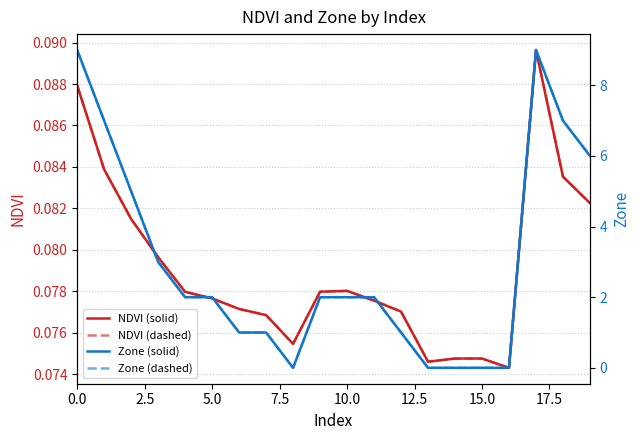

What position from the right is 18?

2